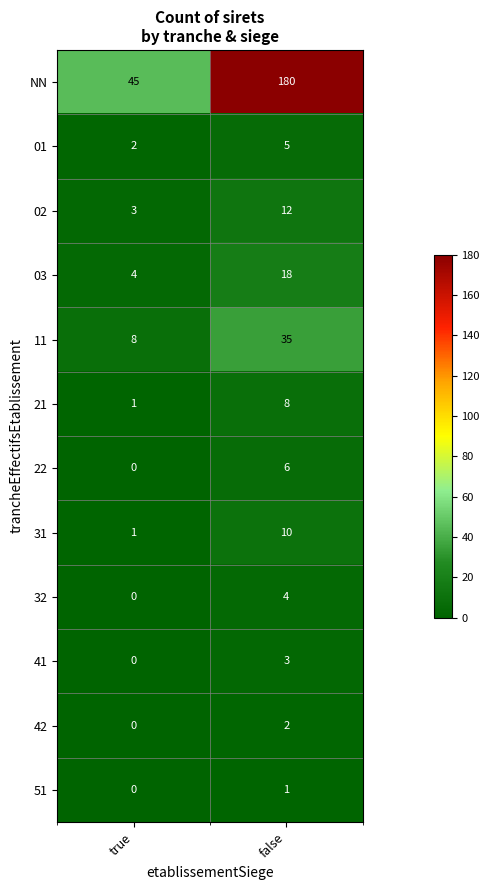

The value of 22 at false is 2. True or false?

False